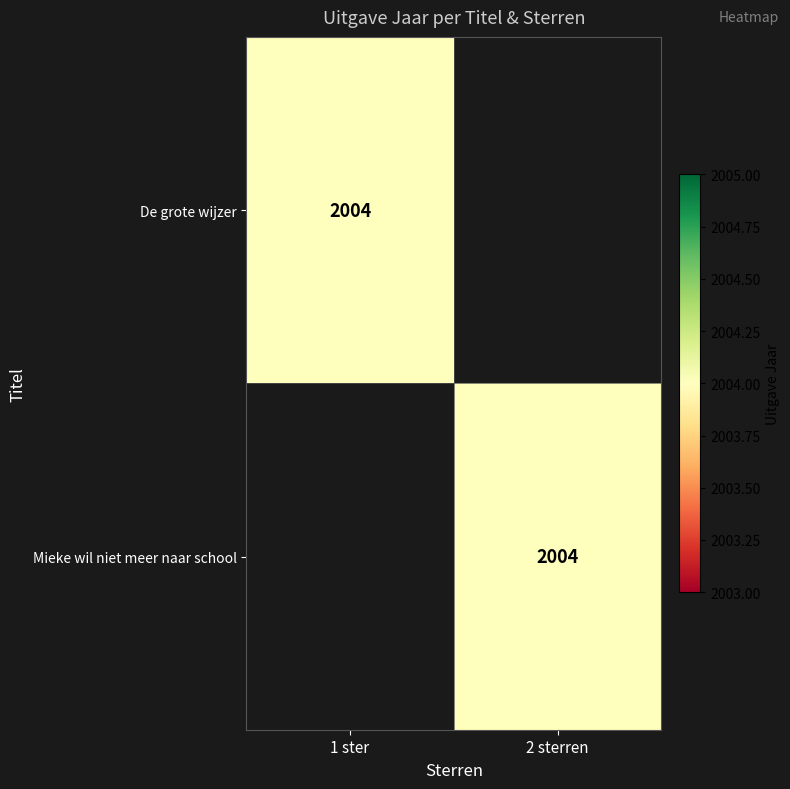

Count the De grote wijzer values in the range 0 to 2004.

2